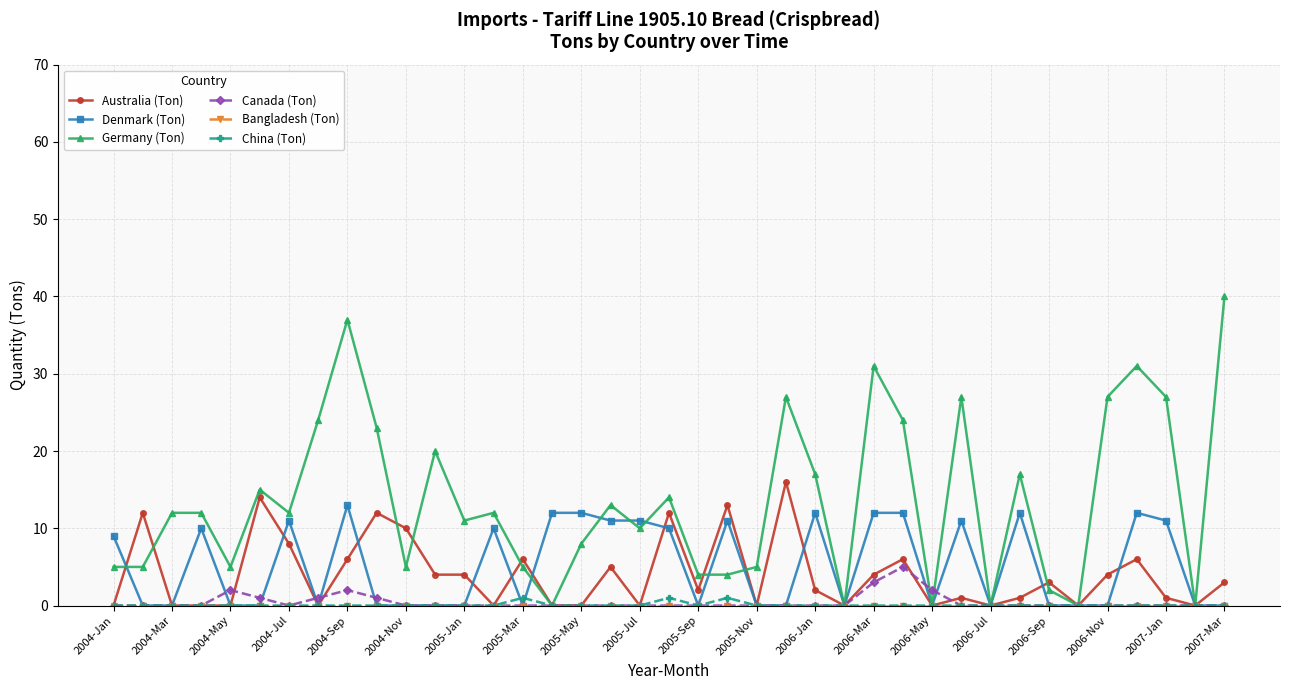

Which series has the largest total across all categories?

Germany (Ton)